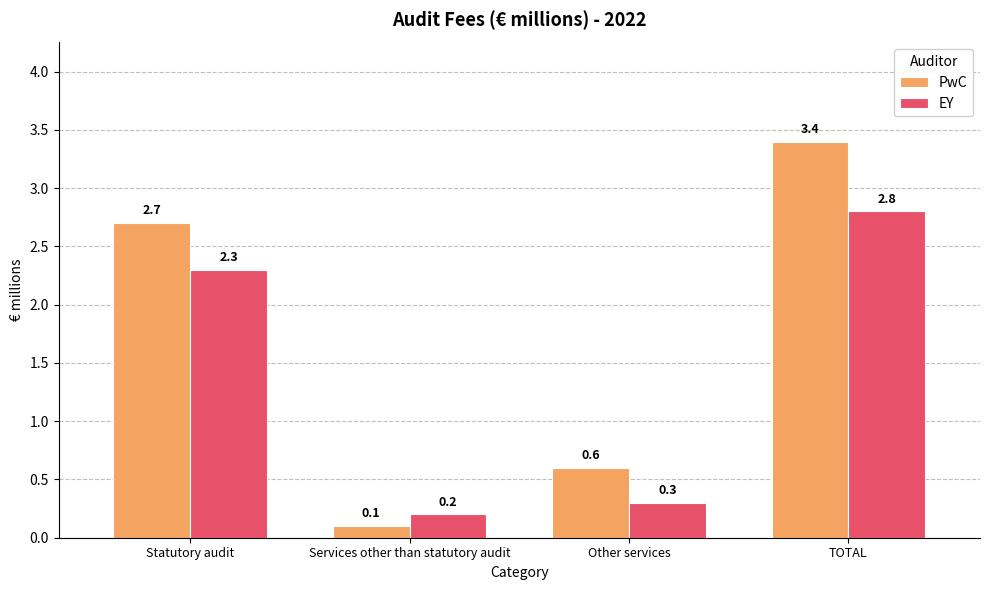

What is the maximum value shown in the chart?

3.4